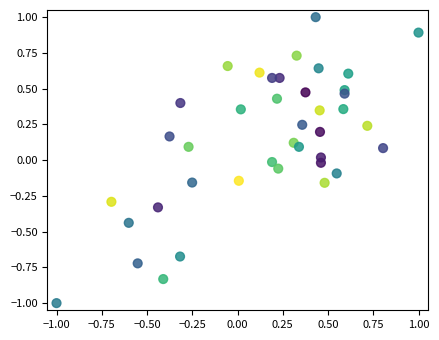

What is the range of X values (max minus min)?

2.0